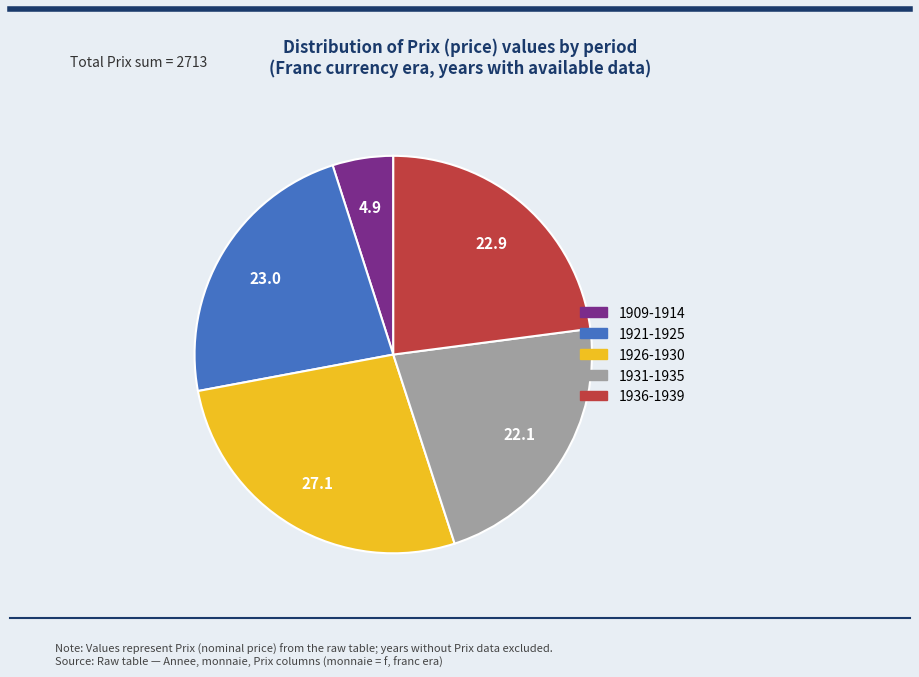

Is there any slice that represents more than half of the pie?

No